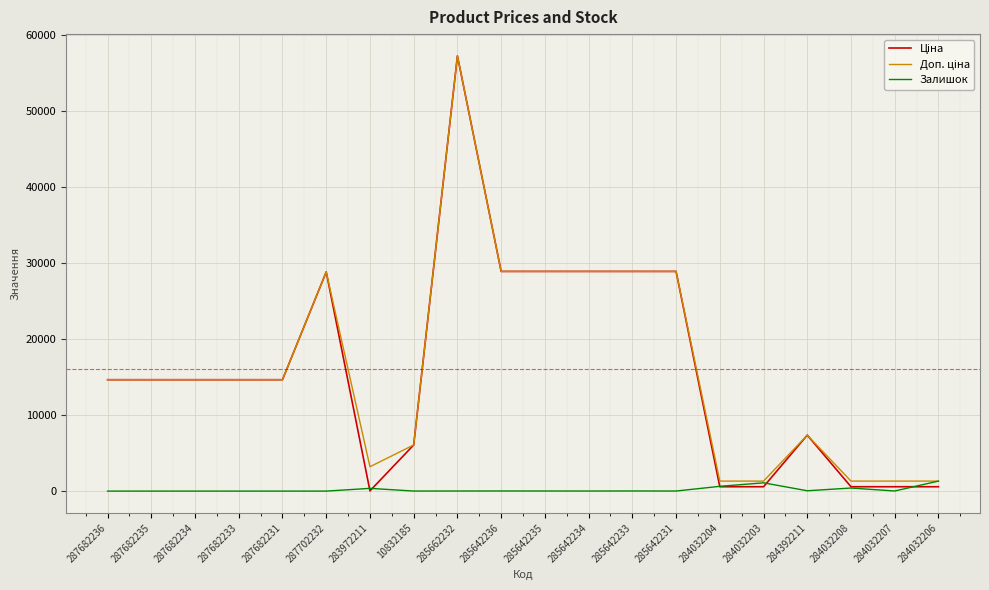

True or false: Залишок has a value of 360.0 at 283972211.

True